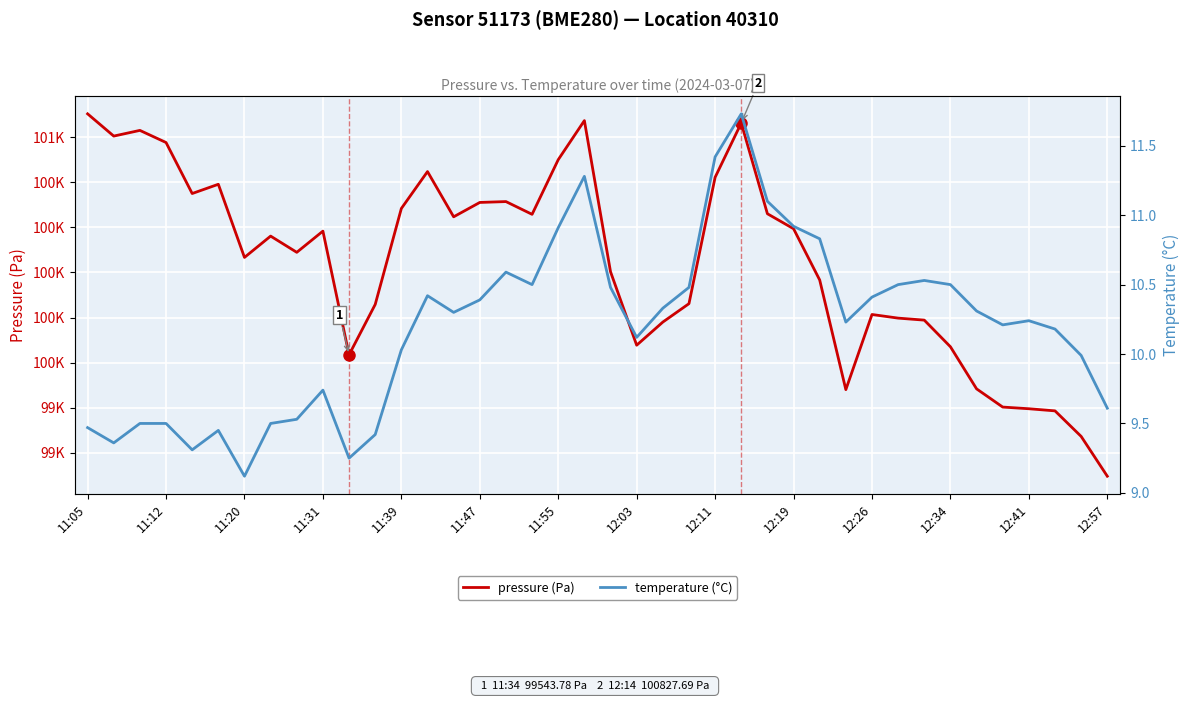

List the series in order of their peak value, highest first.

pressure (Pa), temperature (°C)